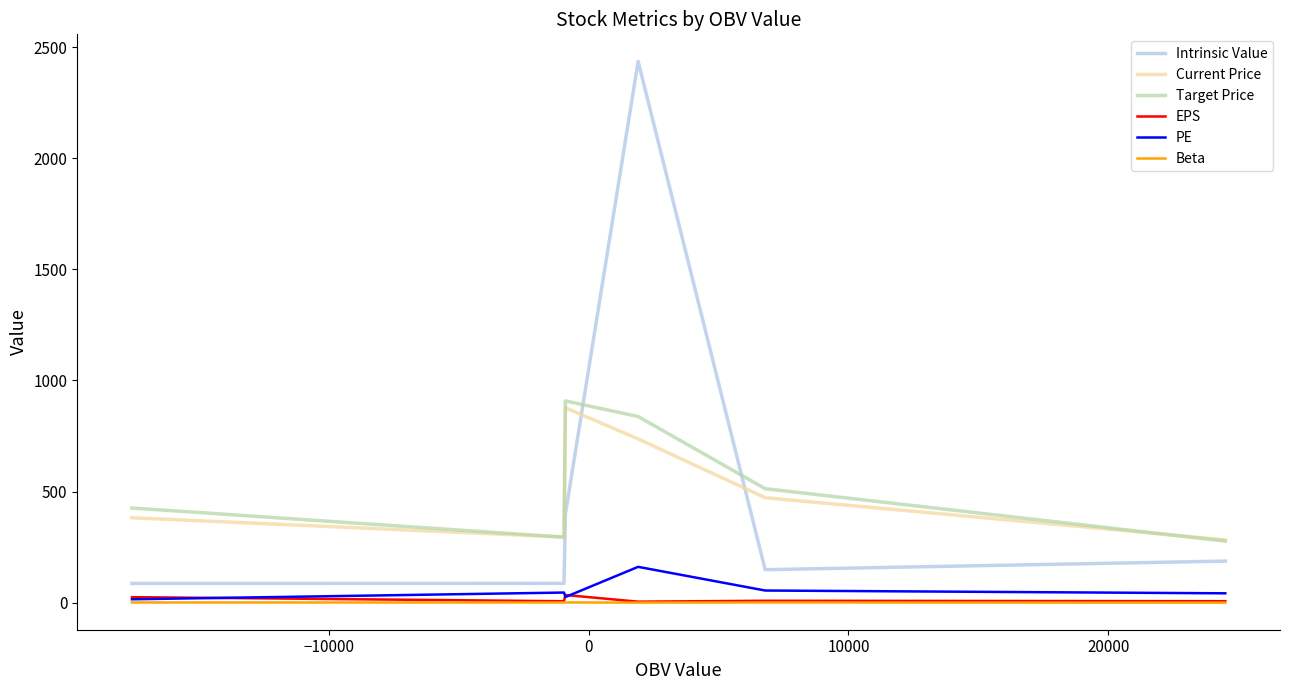

Which series has the largest range (max minus min)?

Intrinsic Value